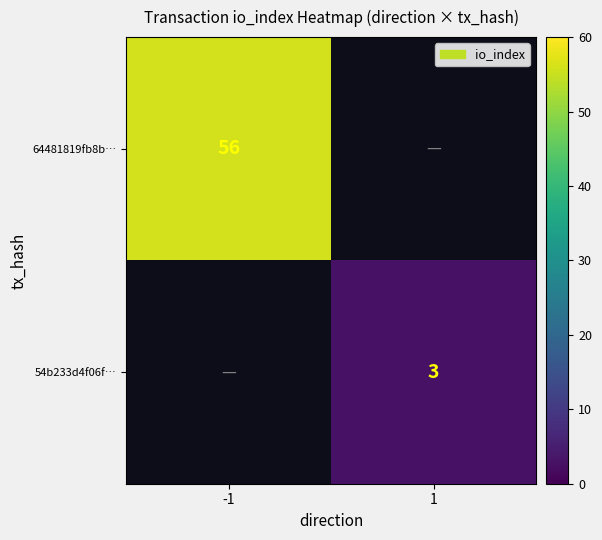

Is it true that 54b233d4f06f… equals 5 at 1?

False